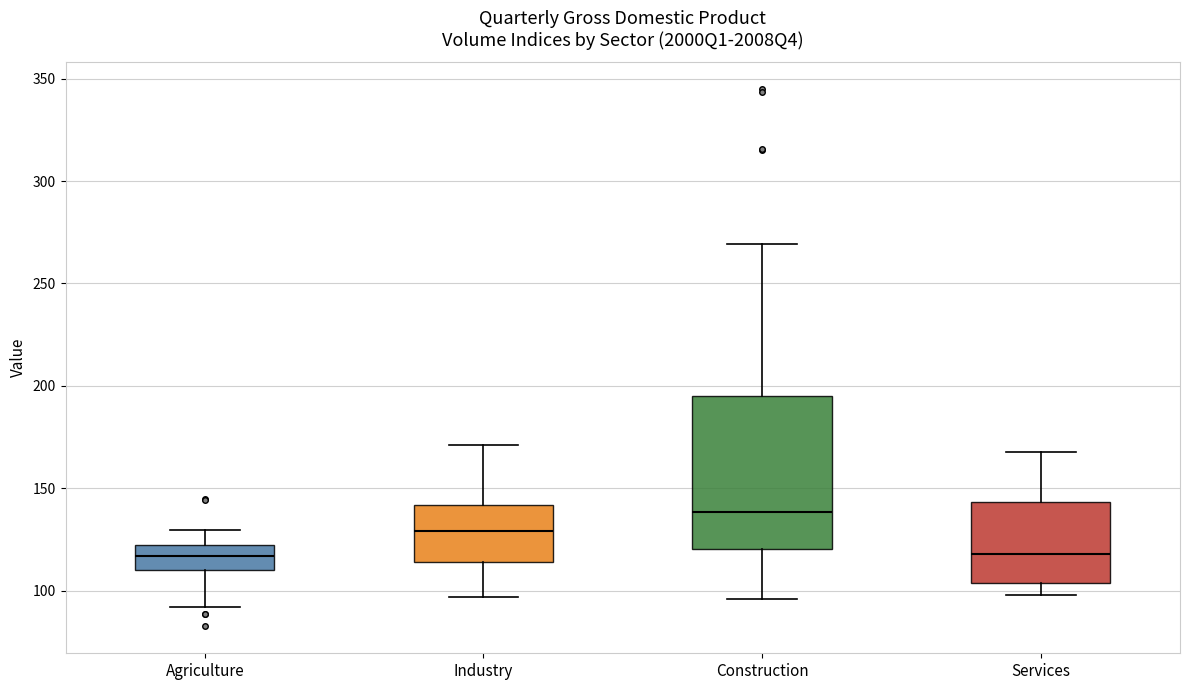

Which box is the tallest, from its lower edge to its upper edge?

Construction